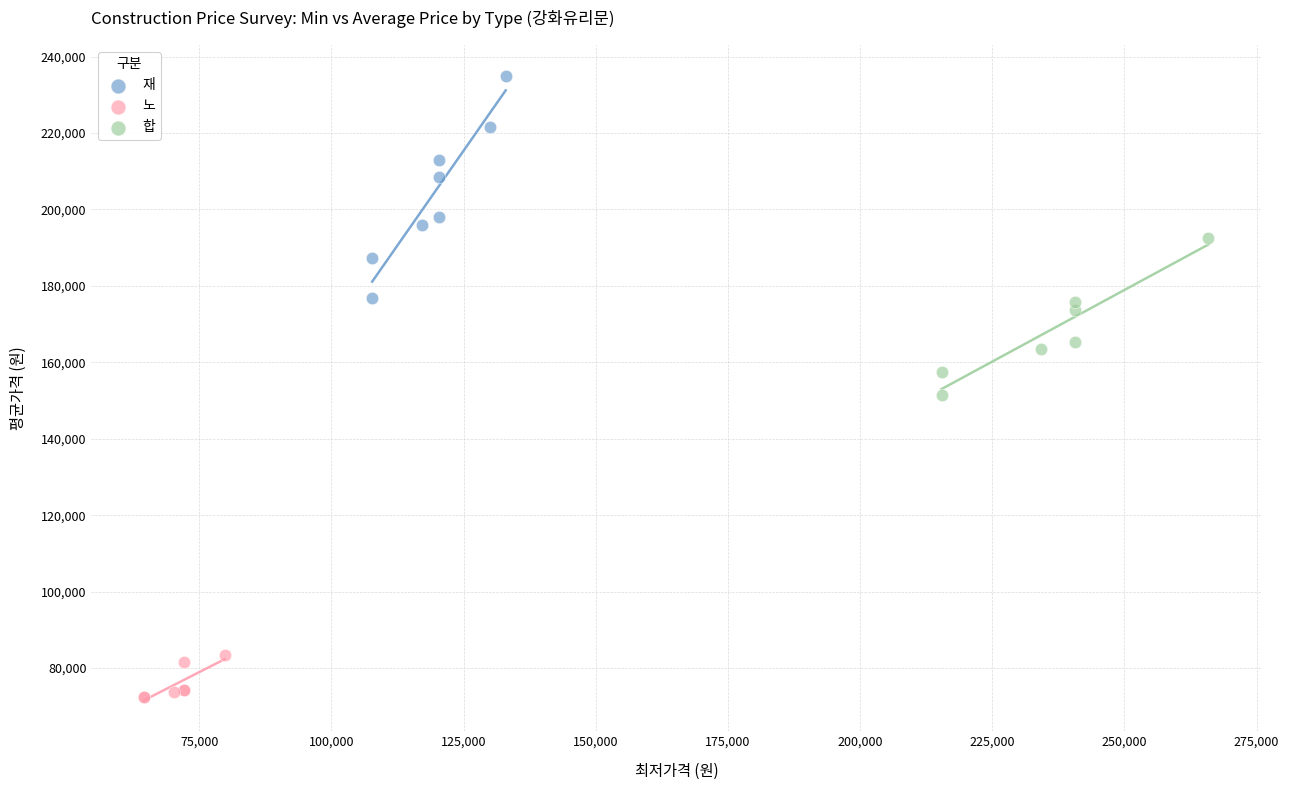

Which series reaches the maximum Y coordinate?

재